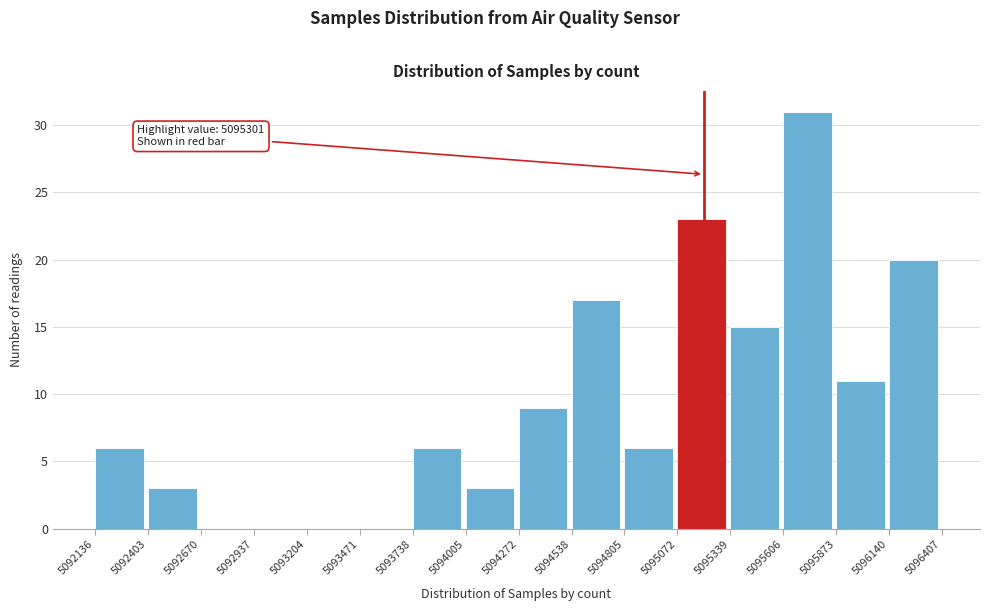

Which range on the x-axis has the tallest bar?

5095606 to 5095873